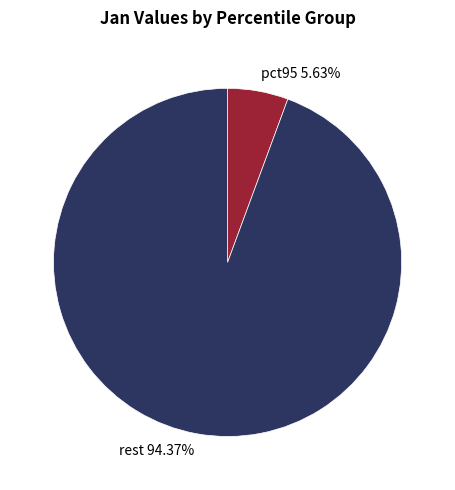

What is the largest slice in the pie chart?

rest 94.37%